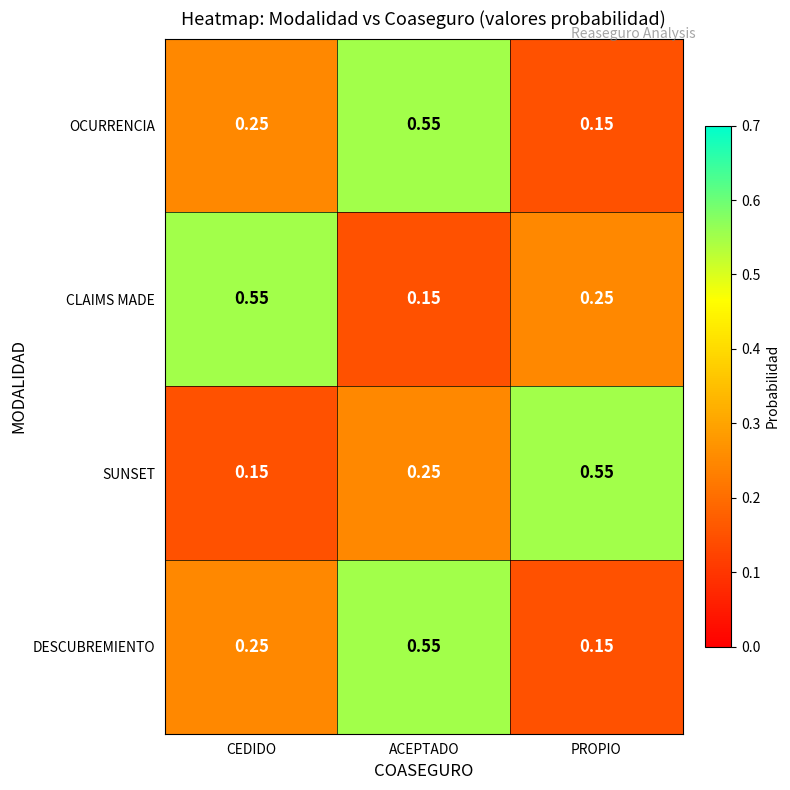

Which series changed the most between CEDIDO and ACEPTADO?

CLAIMS MADE